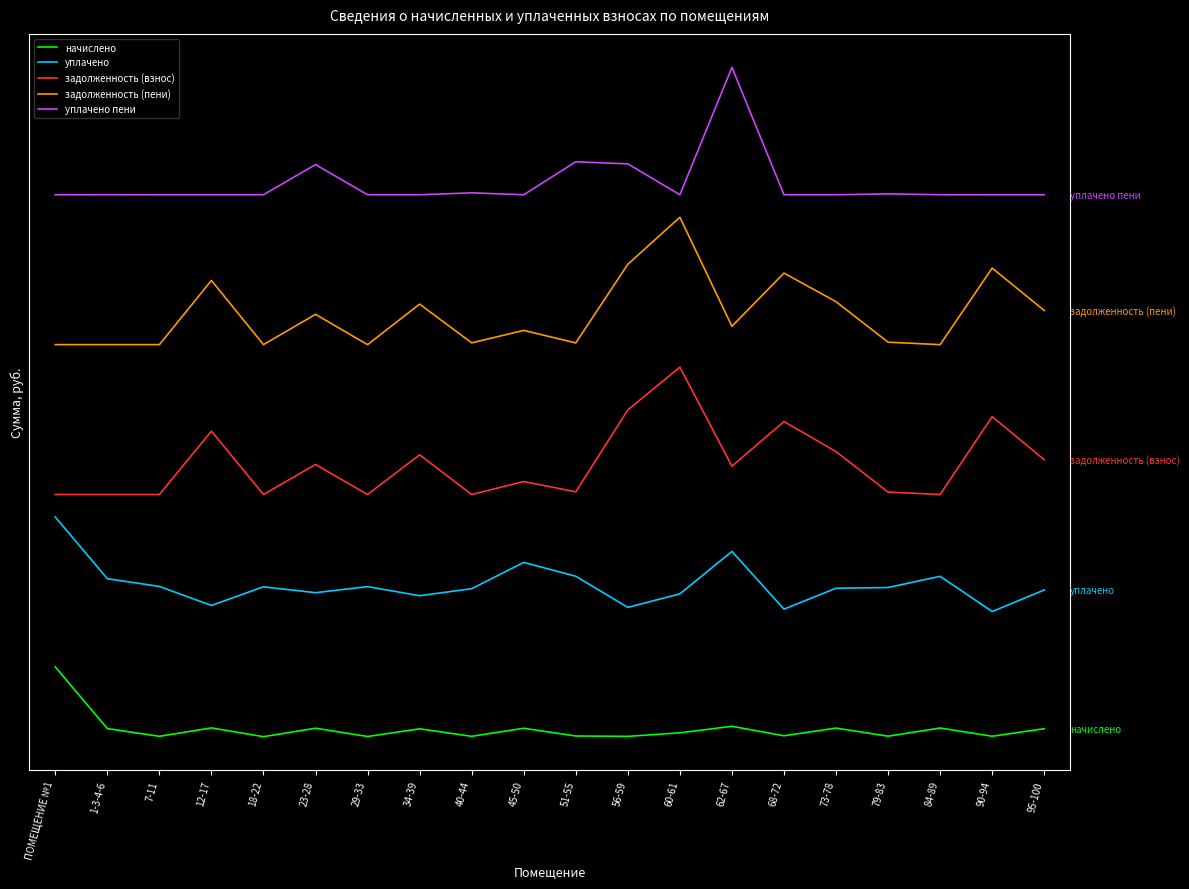

Reading left to right, transcribe all the data shown in this chart.

начислено: ПОМЕЩЕНИЕ №1=15300.0	1-3-4-6=7889.5	7-11=6961.3	12-17=7970.5	18-22=6917.0	23-28=7933.7	29-33=6939.1	34-39=7859.9	40-44=6961.2	45-50=7926.3	51-55=6998.0	56-59=6953.9	60-61=7381.1	62-67=8161.9	68-72=7027.6	73-78=7948.4	79-83=6976.0	84-89=7955.8	90-94=6968.6	95-100=7874.7
уплачено: ПОМЕЩЕНИЕ №1=33300.0	1-3-4-6=25889.5	7-11=24961.3	12-17=22676.8	18-22=24917.0	23-28=24208.2	29-33=24939.1	34-39=23843.1	40-44=24688.7	45-50=27844.7	51-55=26185.5	56-59=22444.6	60-61=24067.4	62-67=29167.0	68-72=22233.9	73-78=24742.7	79-83=24829.3	84-89=26174.6	90-94=21944.4	95-100=24536.5
задолженность (взнос): ПОМЕЩЕНИЕ №1=36000.0	1-3-4-6=36000.0	7-11=36000.0	12-17=43612.9	18-22=36000.0	23-28=39610.1	29-33=36000.0	34-39=40768.6	40-44=36000.0	45-50=37555.7	51-55=36325.9	56-59=46162.2	60-61=51300.0	62-67=39398.9	68-72=44764.8	73-78=41154.1	79-83=36293.5	84-89=36000.0	90-94=45355.8	95-100=40176.4
задолженность (пени): ПОМЕЩЕНИЕ №1=54000.0	1-3-4-6=54000.0	7-11=54000.0	12-17=61706.7	18-22=54000.0	23-28=57639.8	29-33=54000.0	34-39=58865.3	40-44=54212.3	45-50=55707.4	51-55=54205.9	56-59=63650.6	60-61=69300.0	62-67=56201.5	68-72=62591.5	73-78=59157.2	79-83=54295.5	84-89=54000.0	90-94=63193.6	95-100=58098.9
уплачено пени: ПОМЕЩЕНИЕ №1=72000.0	1-3-4-6=72002.0	7-11=72000.0	12-17=72000.0	18-22=72000.0	23-28=75624.9	29-33=72000.0	34-39=72000.0	40-44=72228.8	45-50=72000.0	51-55=75959.7	56-59=75711.2	60-61=72000.0	62-67=87300.0	68-72=72000.0	73-78=72000.0	79-83=72105.7	84-89=72001.8	90-94=72000.0	95-100=72000.0